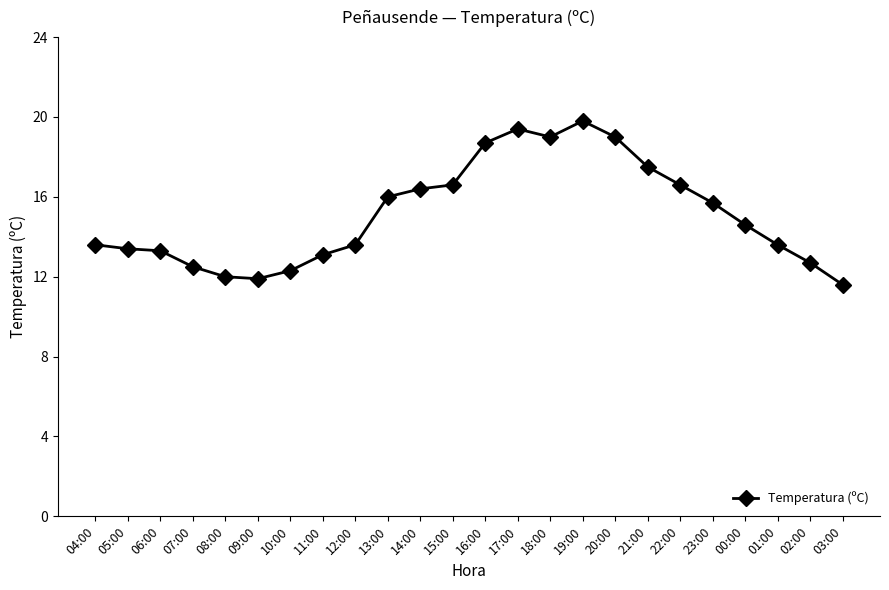

At which label does the data first exceed 14?

13:00